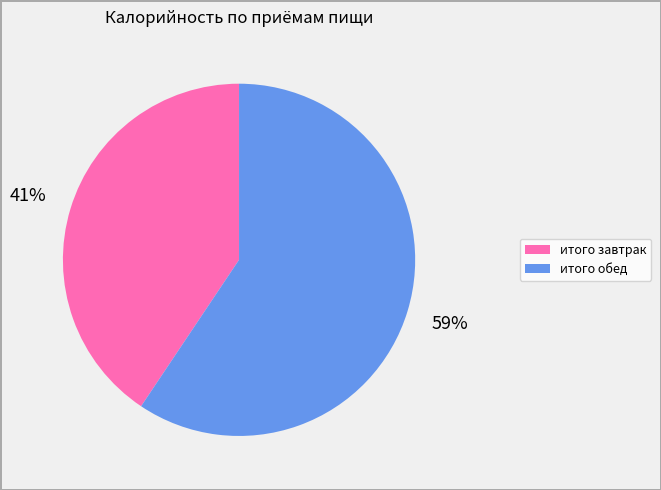

Approximately how many times larger is the value at итого завтрак compared to итого обед?

0.7